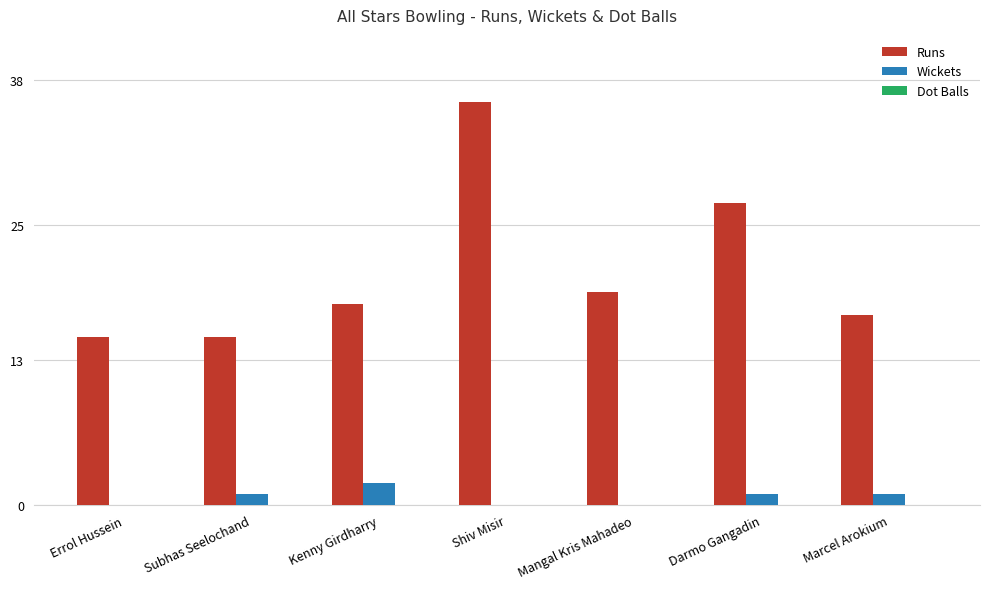

How many groups of bars are there?

7